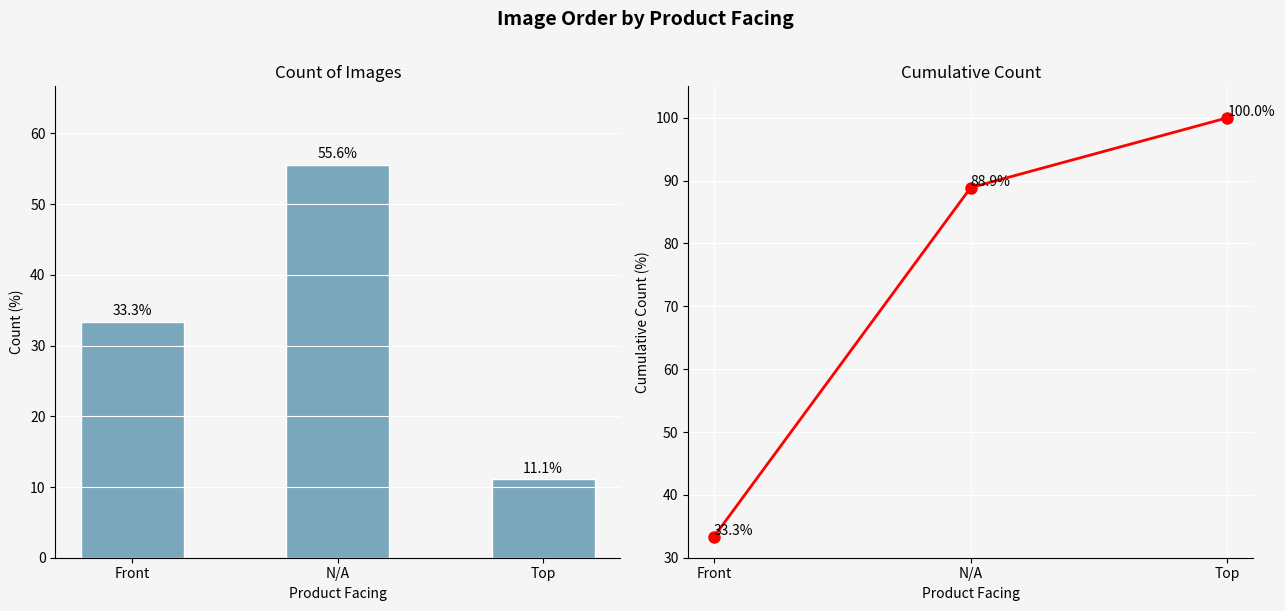

At which label does Cumulative Count reach its minimum?

Front